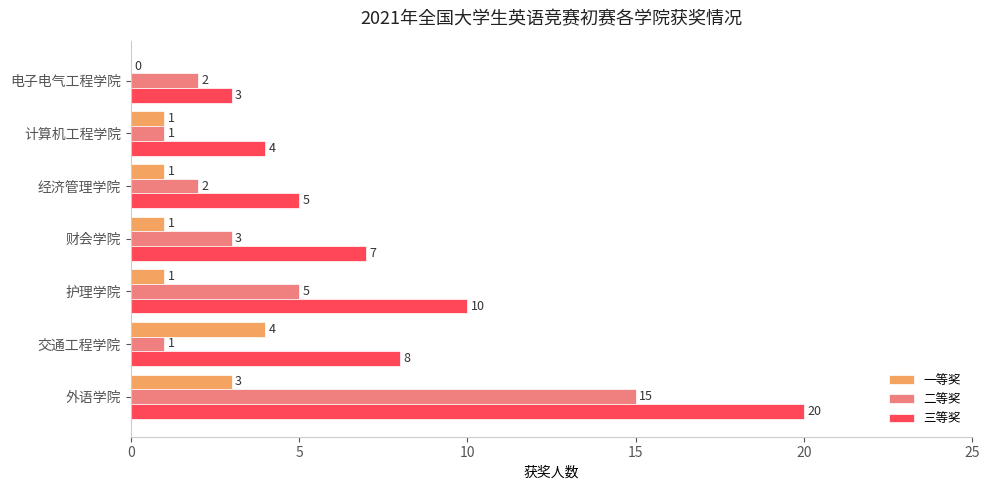

What is the sum of all 二等奖 values?

29